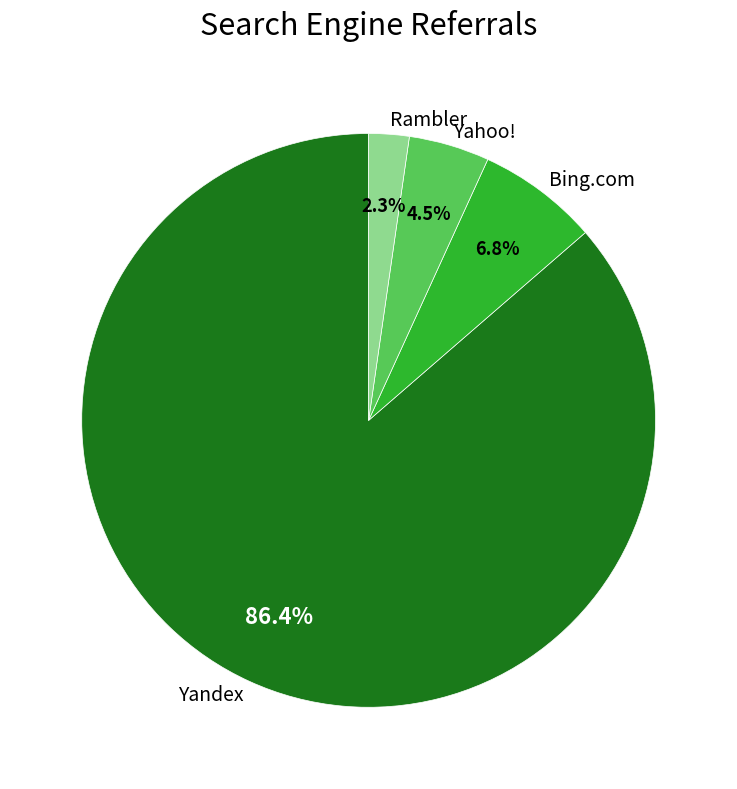

Which category accounts for the majority?

Yandex